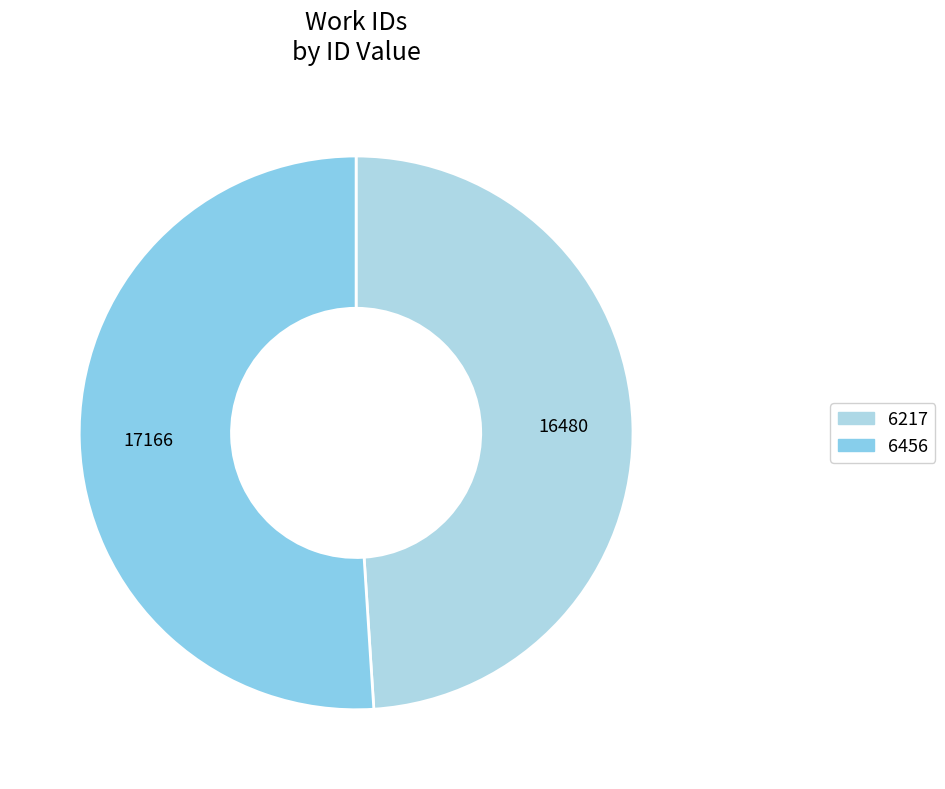

How many segments does this pie chart have?

2